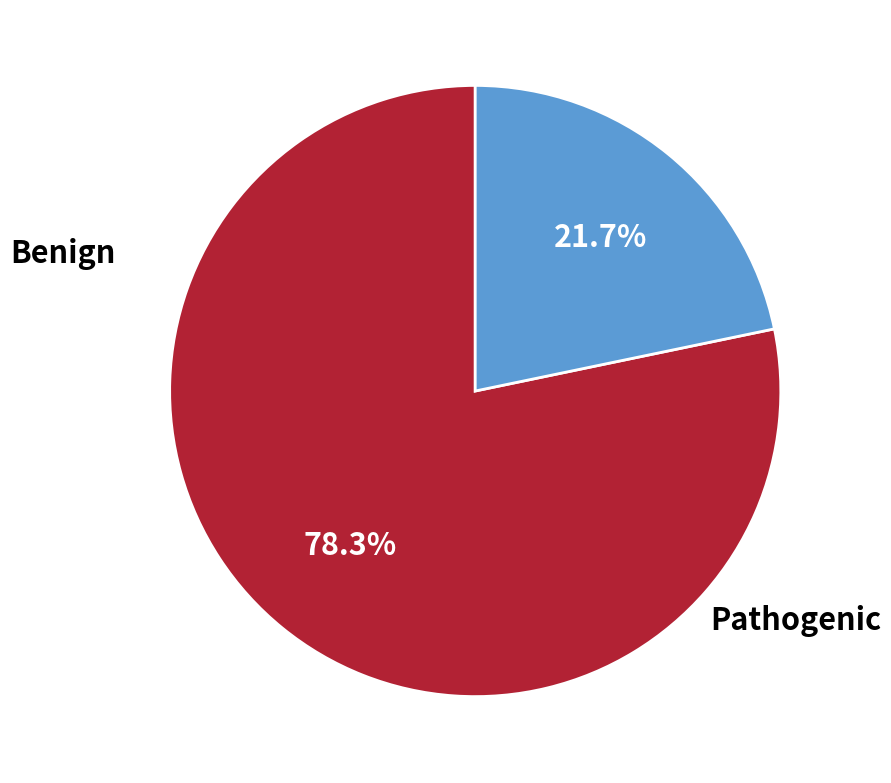

Is there a majority slice in this chart?

Yes